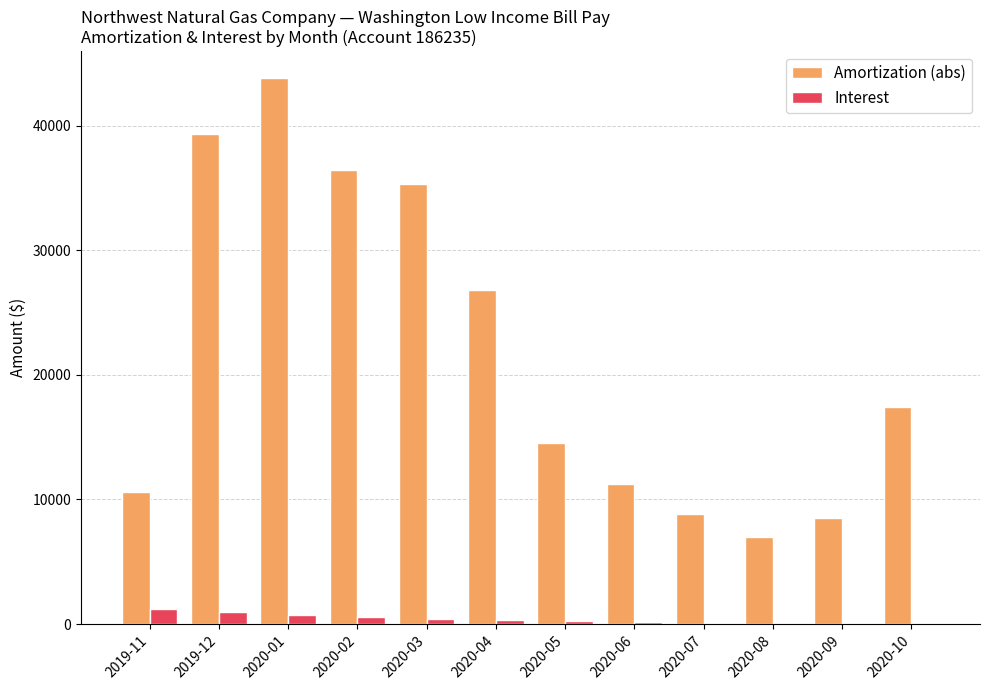

Which series has the largest total across all categories?

Amortization (abs)